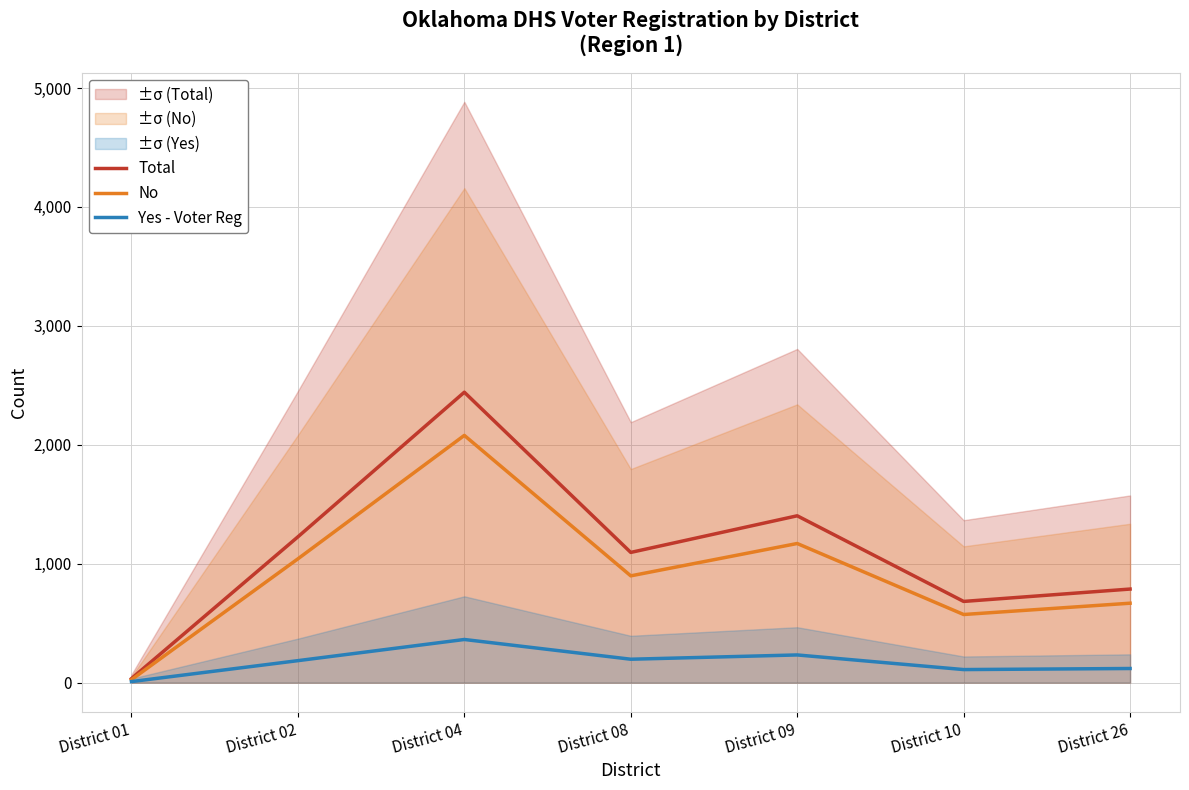

How many interior local valleys does the No series have?

2